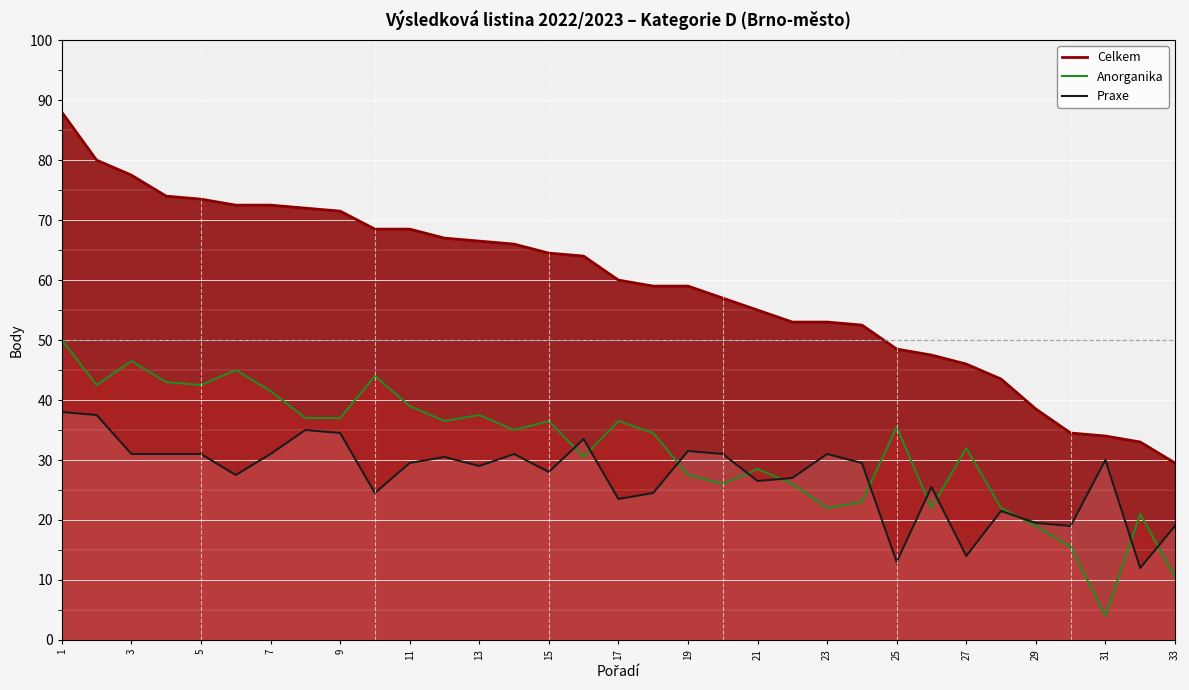

What is the total value across all series at 12?

134.0